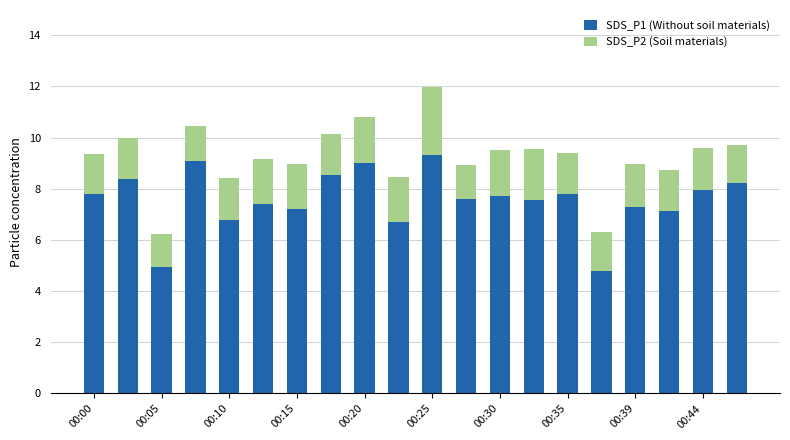

Count the number of data series in this chart.

2